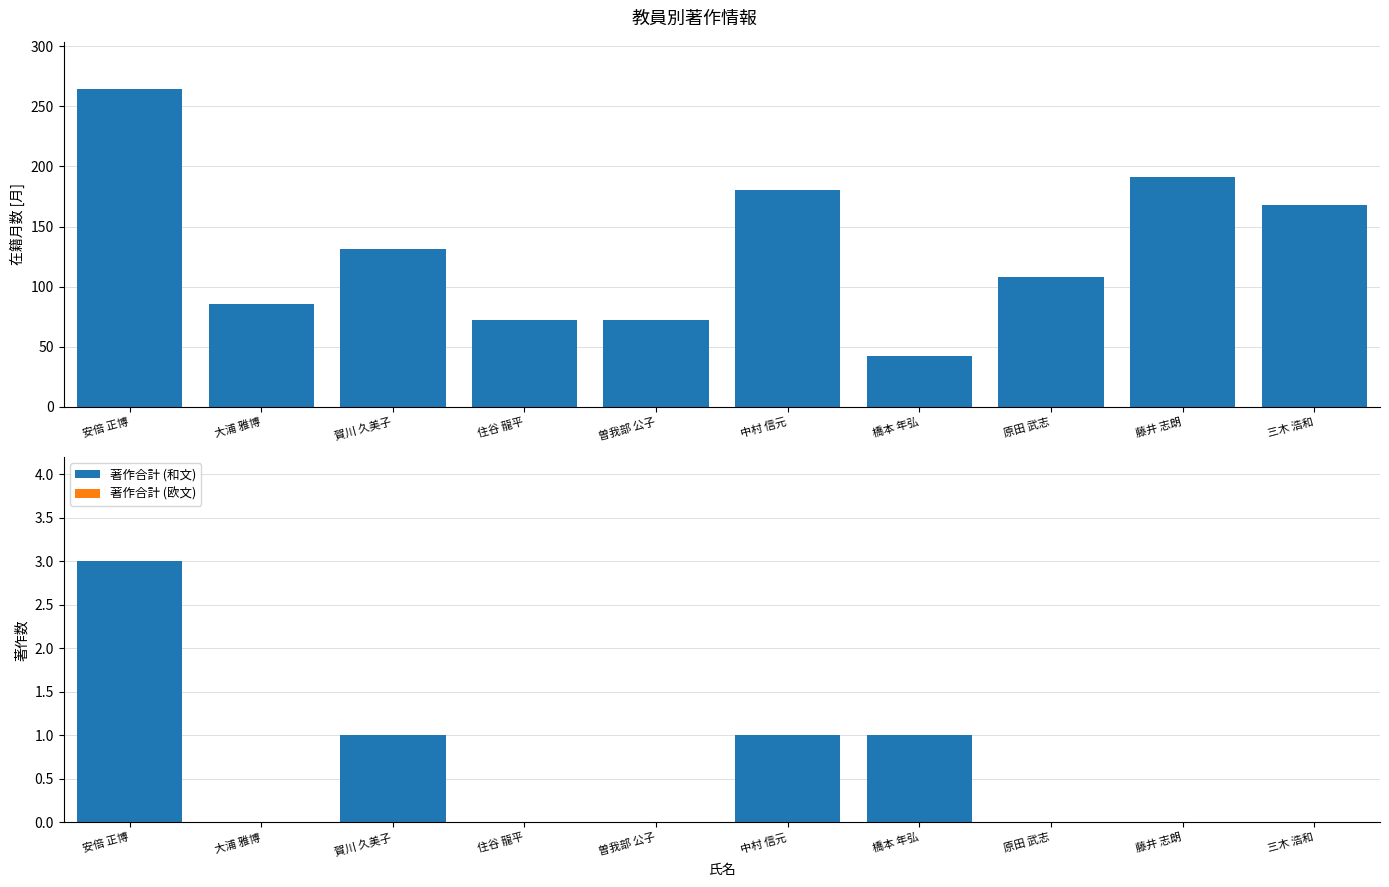

Which has a higher value, 中村 信元 or 大浦 雅博?

中村 信元